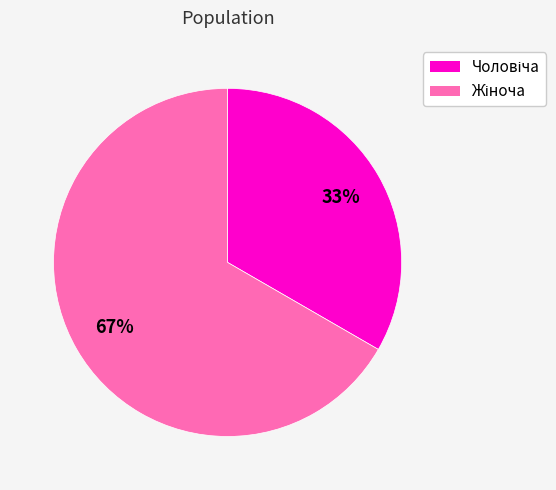

To the nearest percent, what is the average slice percentage?

50%